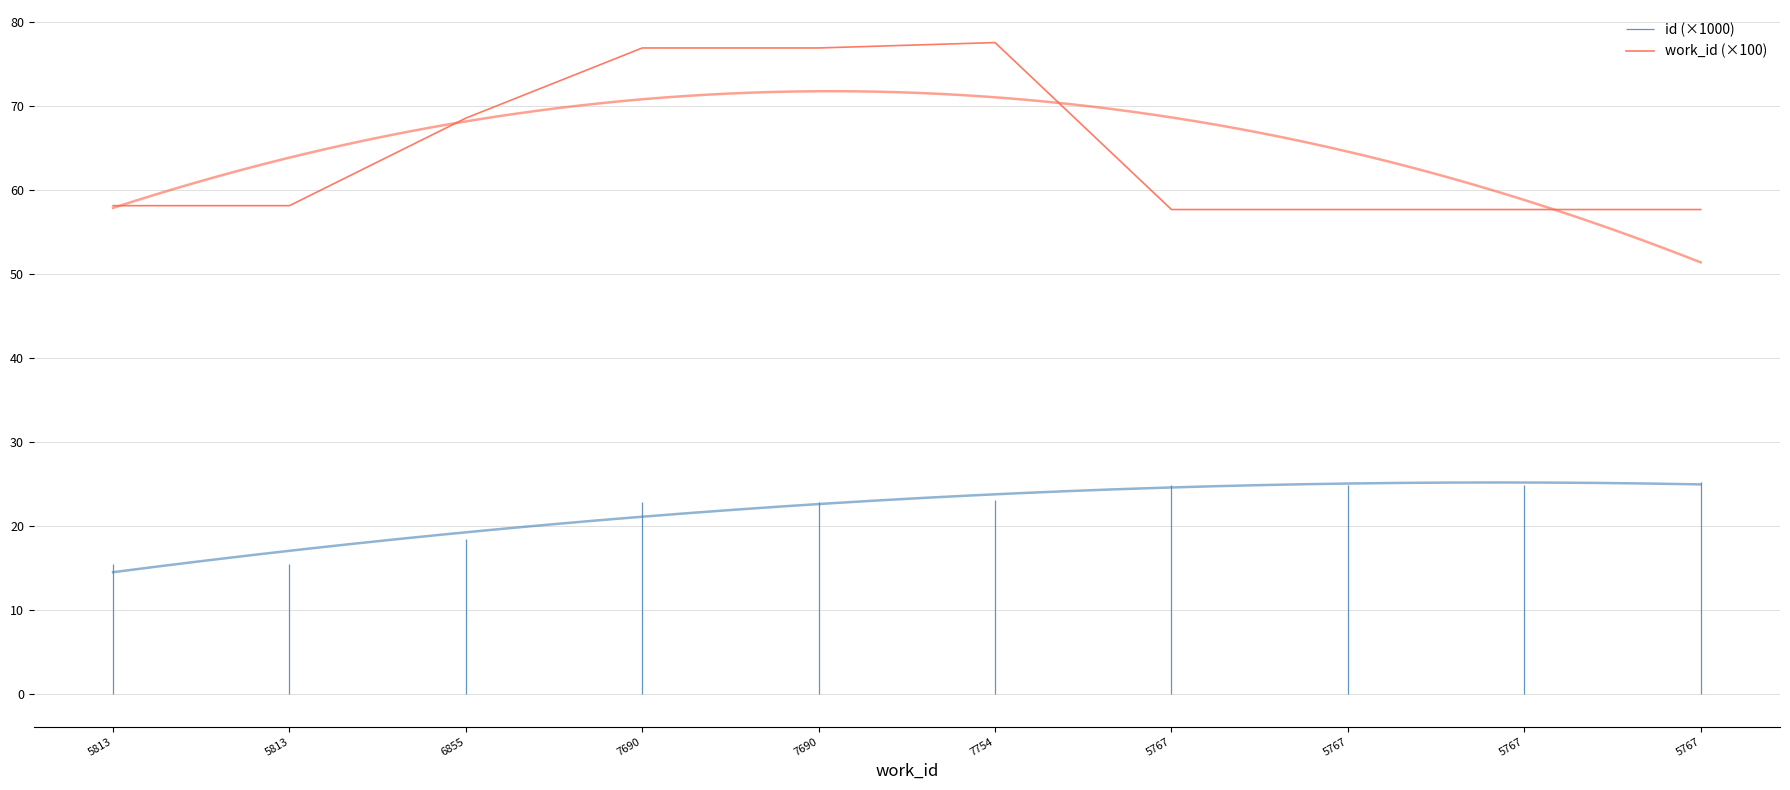

Does the chart display data point markers on the line(s)?

No